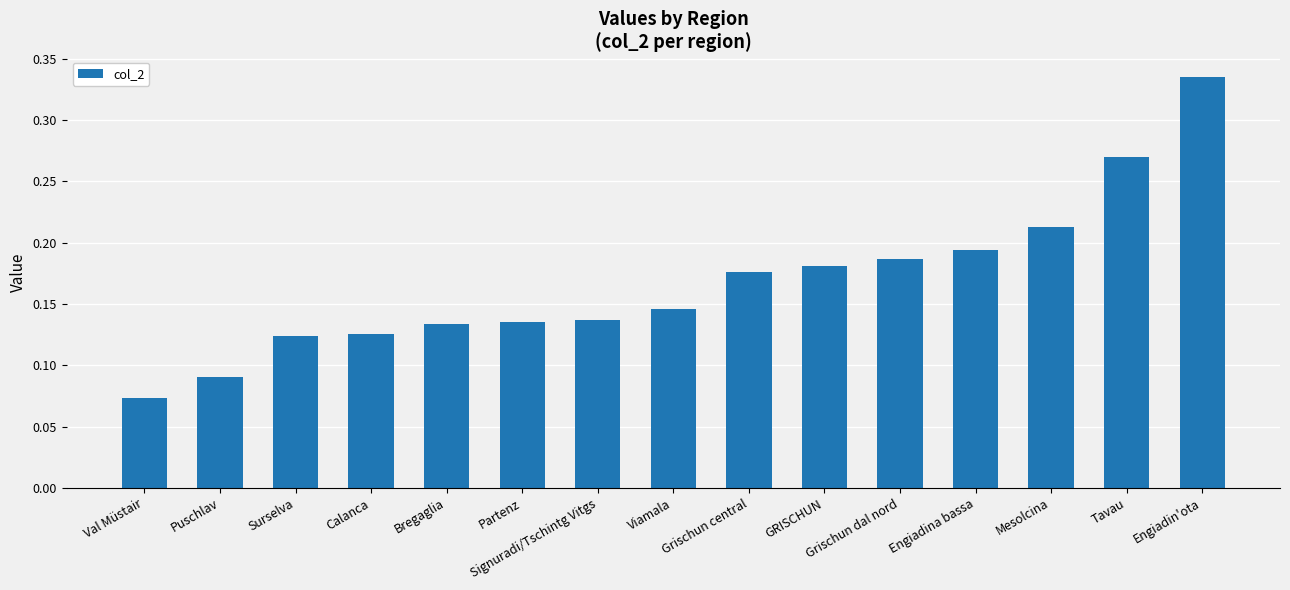

What is the sum of all values?

2.5